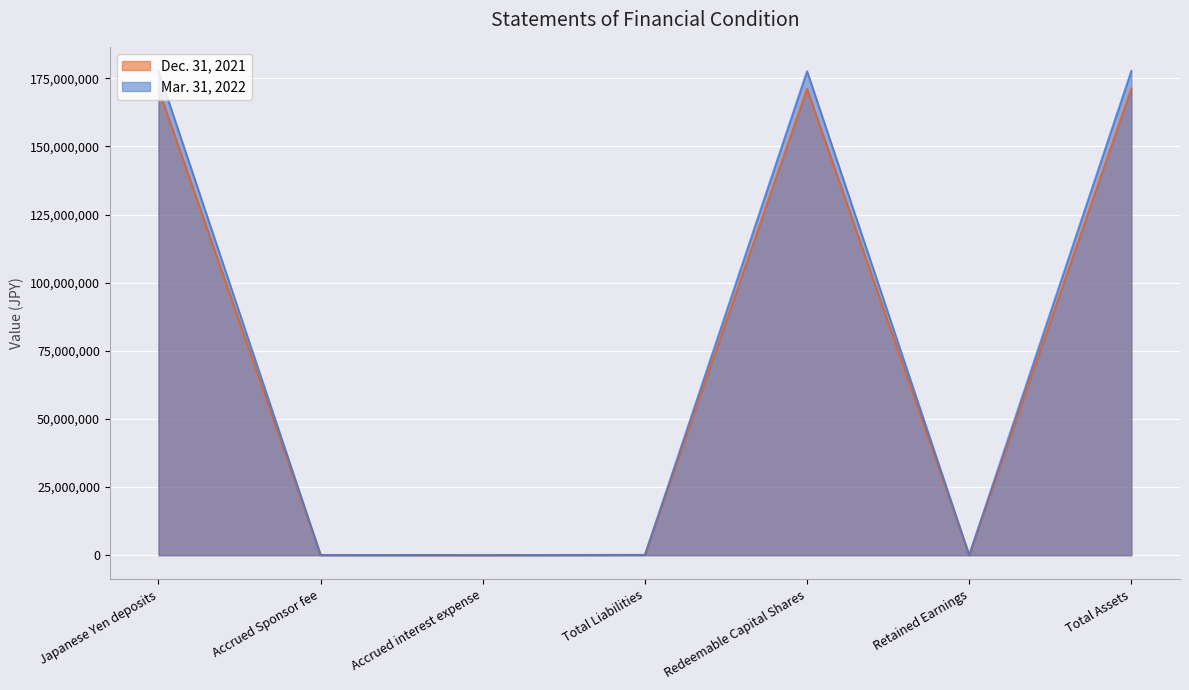

Between which two adjacent categories do Mar. 31, 2022 and Dec. 31, 2021 first intersect?

Japanese Yen deposits and Accrued Sponsor fee